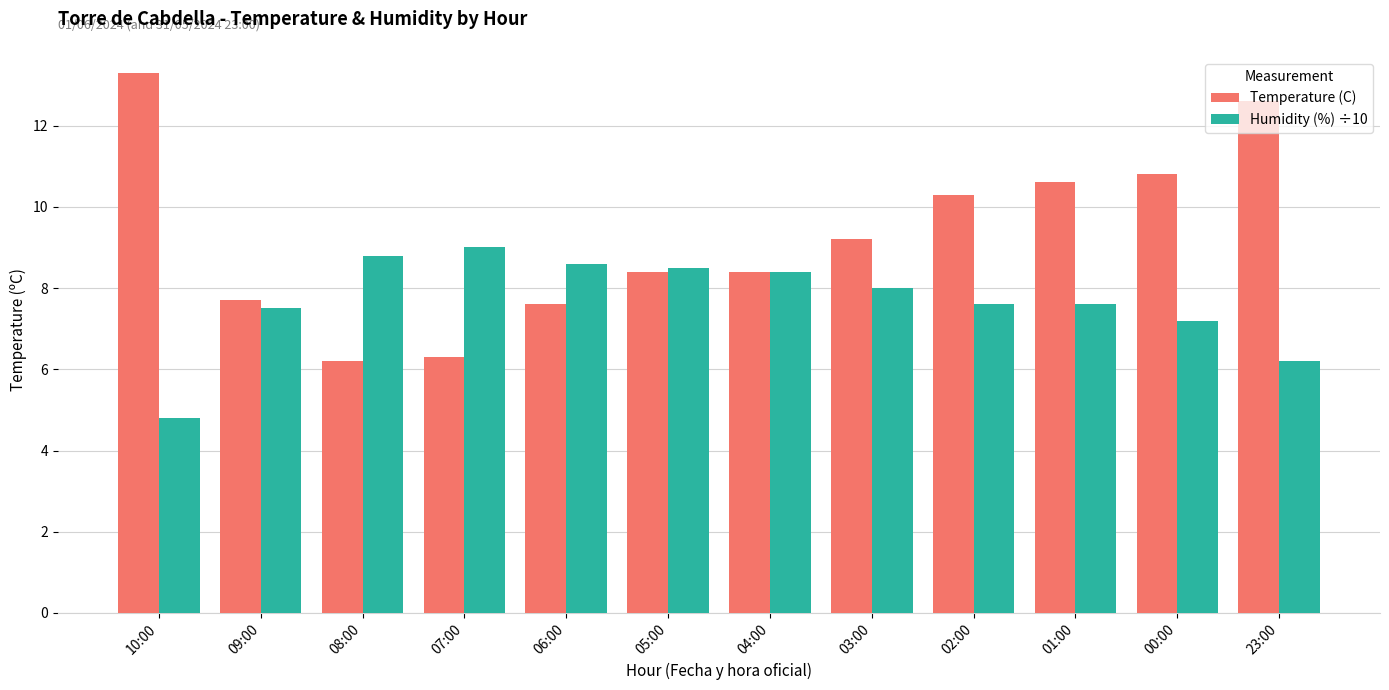

What is the difference between the highest and lowest values at 03:00?

1.2